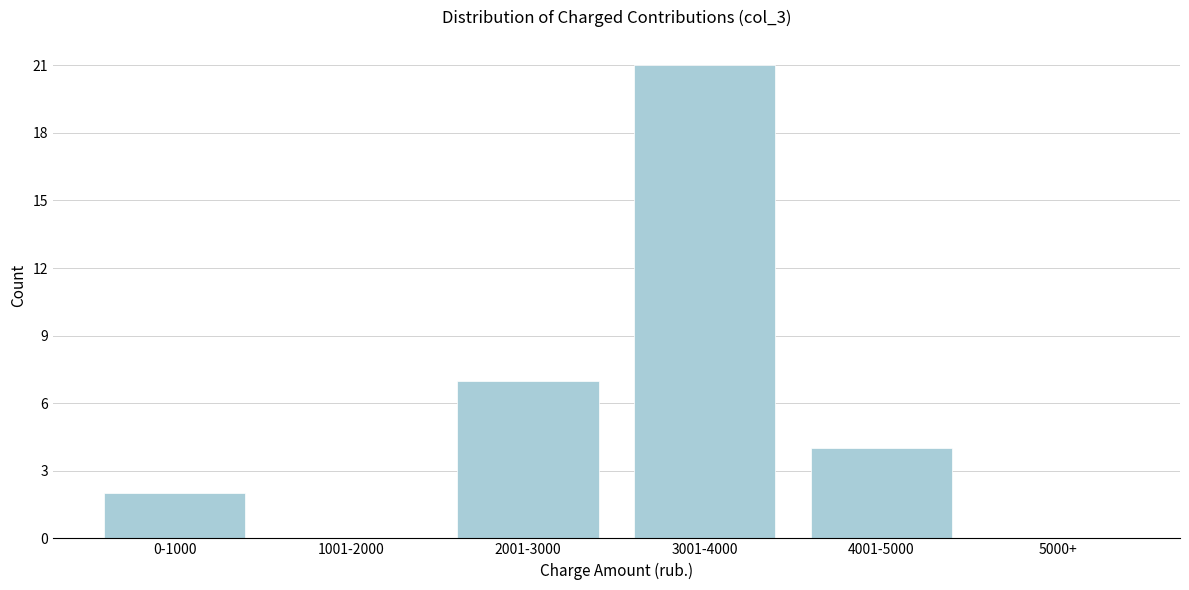

Reading left to right, transcribe all the data shown in this chart.

0-1000=2	1001-2000=0	2001-3000=7	3001-4000=21	4001-5000=4	5000+=0